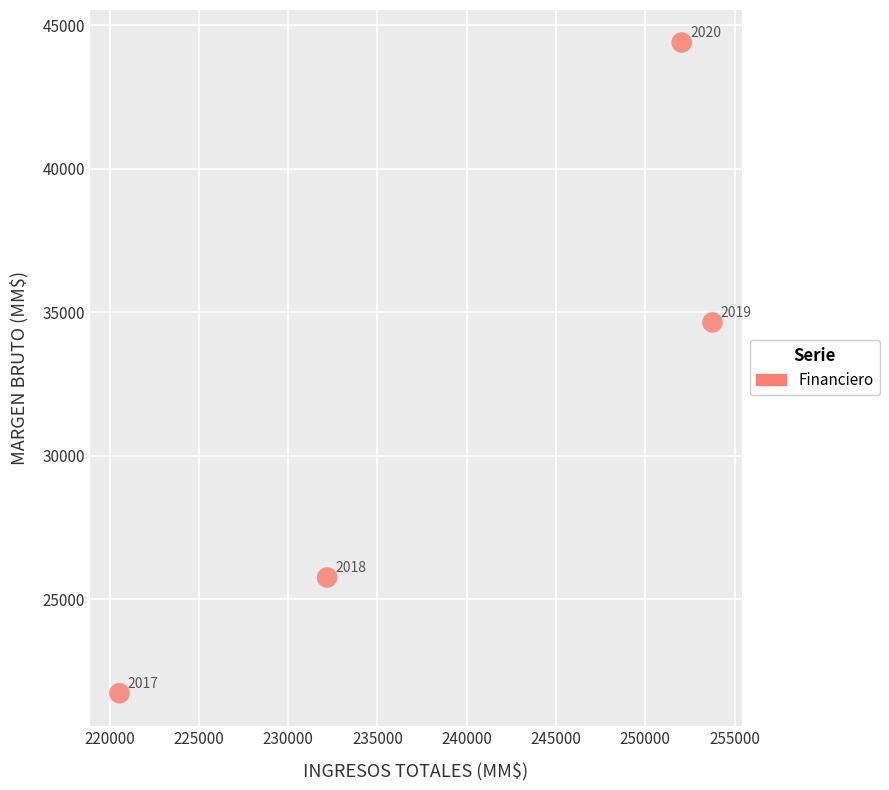

What is the range of X values (max minus min)?

33204